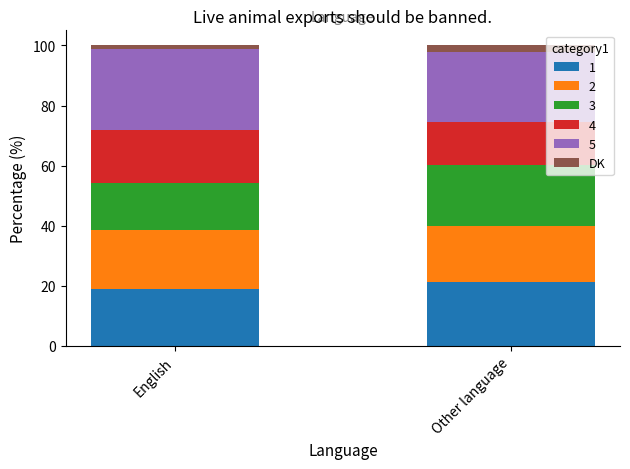

What is the total value across all series at Other language?

100.0